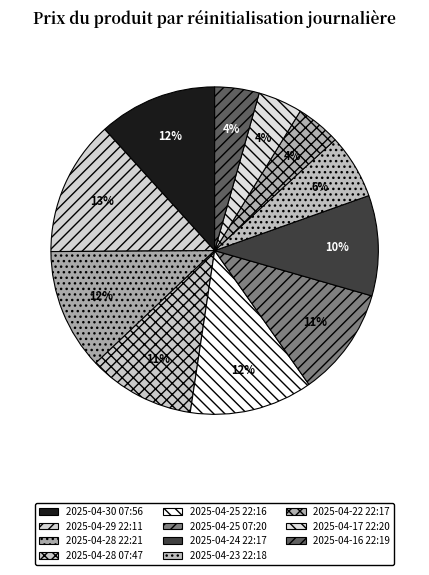

How many segments does this pie chart have?

11